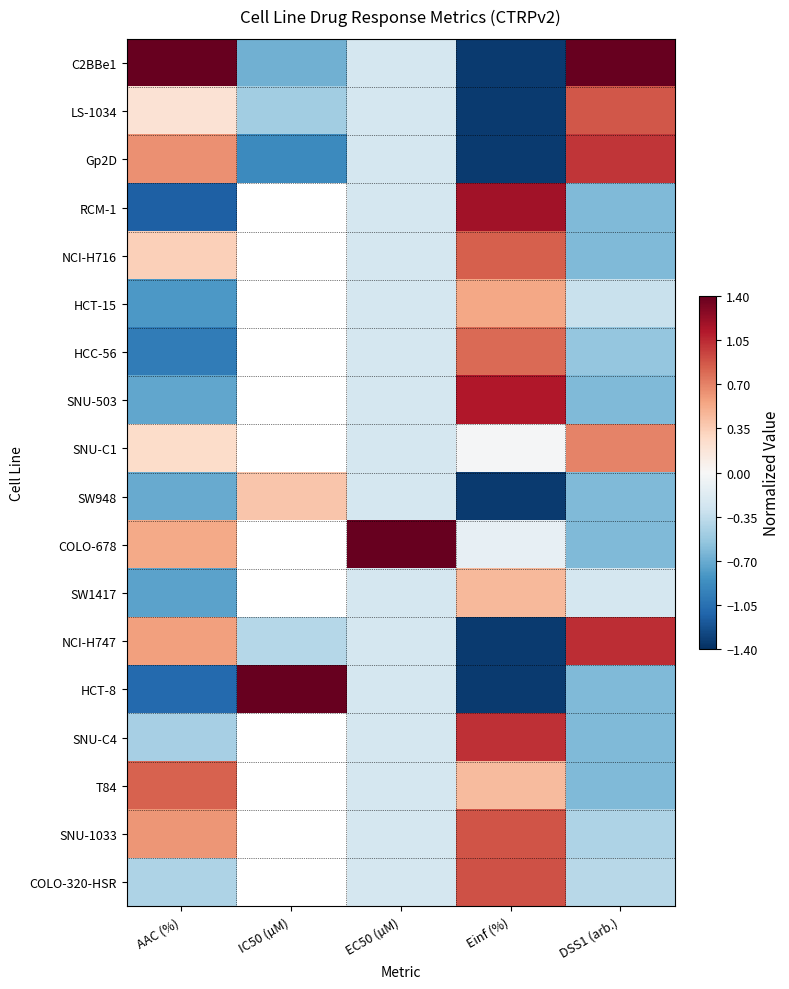

At which label is SNU-503 closest to 0?

EC50 (µM)